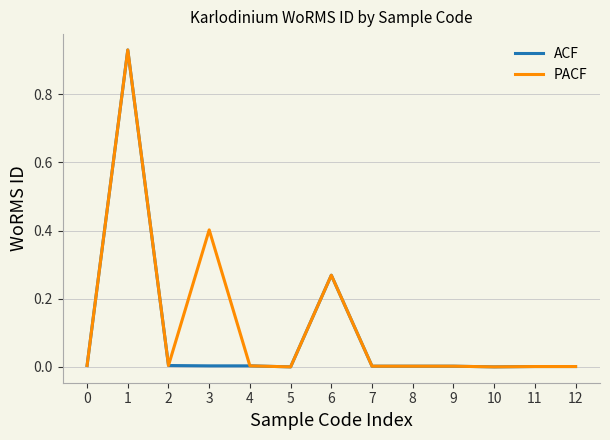

Between 3 and 10, which series saw the biggest shift?

PACF